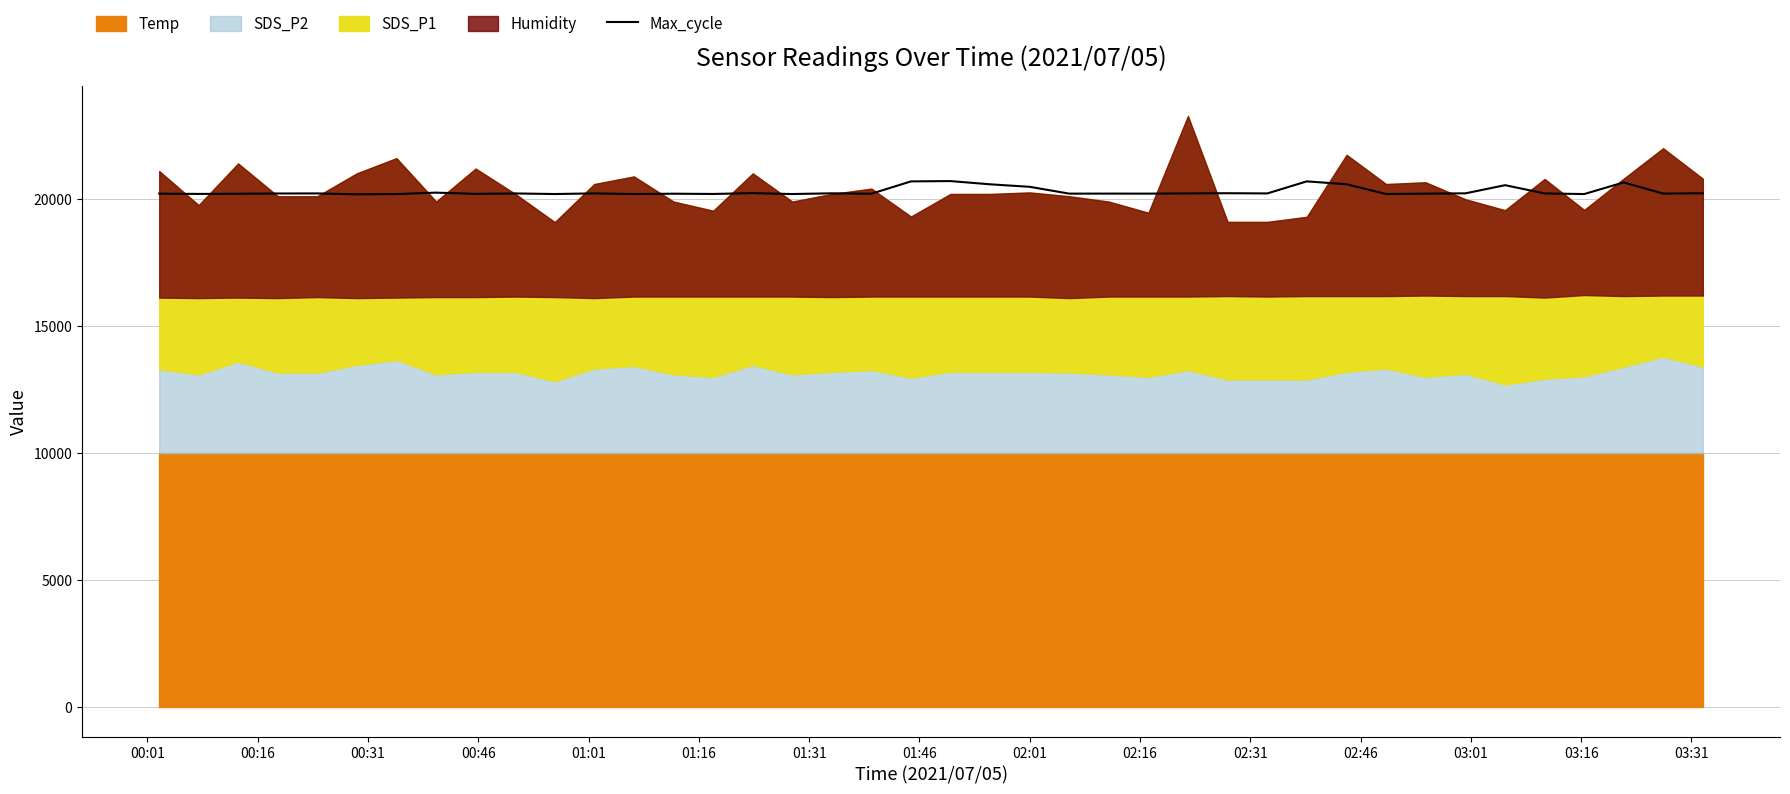

How many lines are shown in the chart?

1